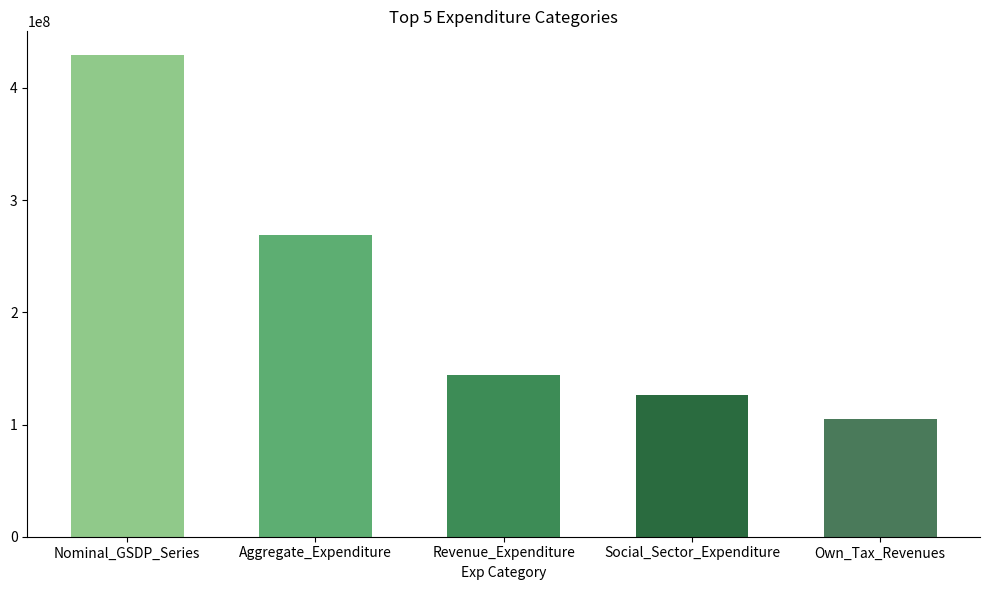

Which label corresponds to the smallest value in the chart?

Own_Tax_Revenues